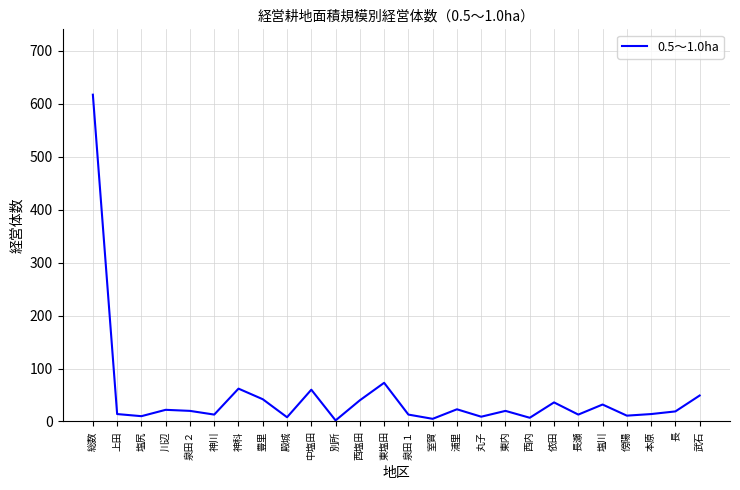

Which has a higher value, 殿城 or 総数?

総数